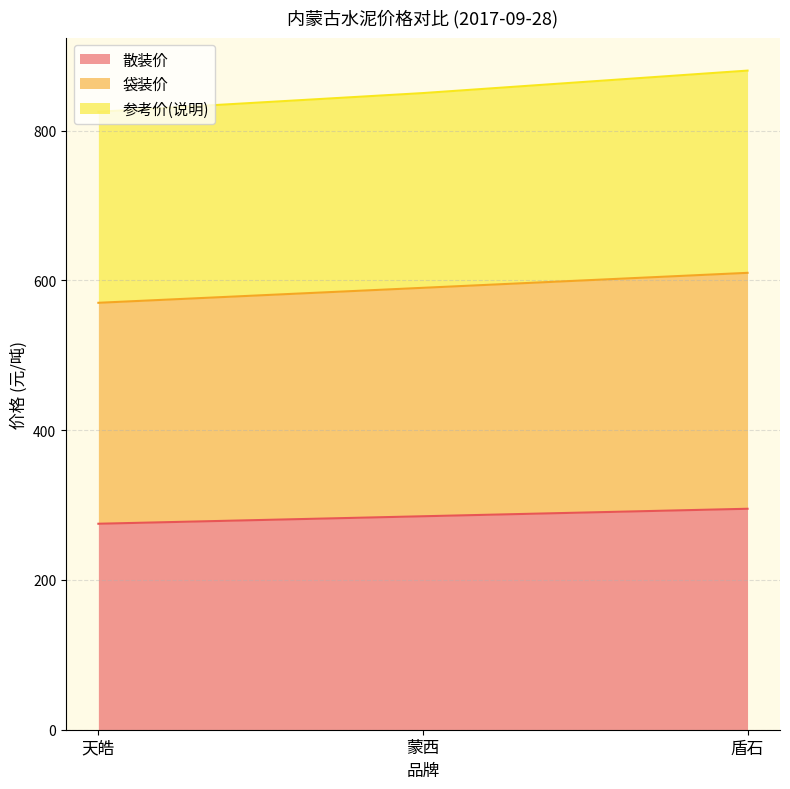

Is the value of 散装价 at 天皓 greater than the value of 参考价(说明) at 盾石?

No